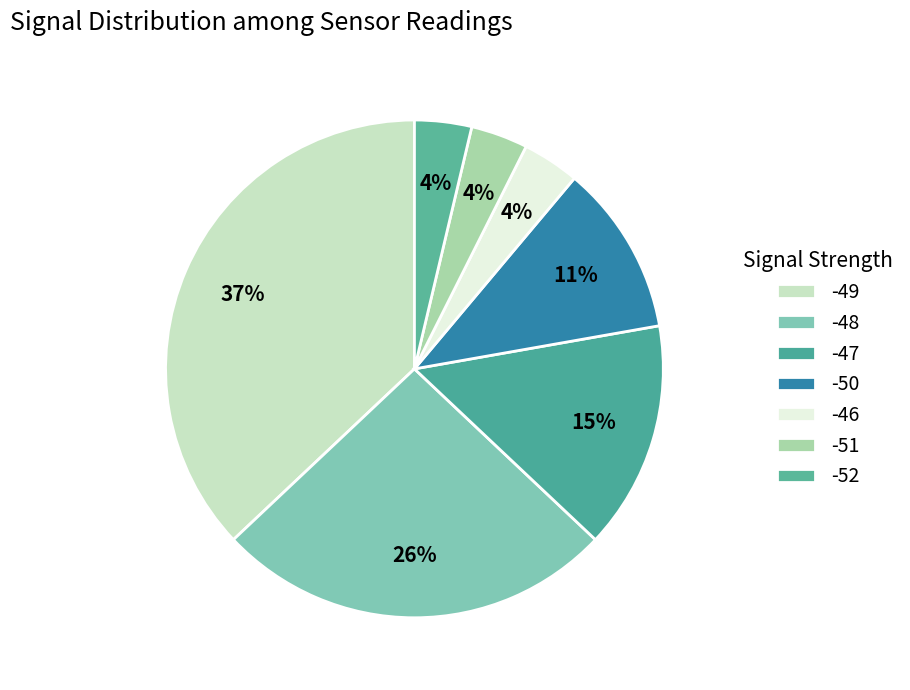

Count the number of slices in the pie.

7